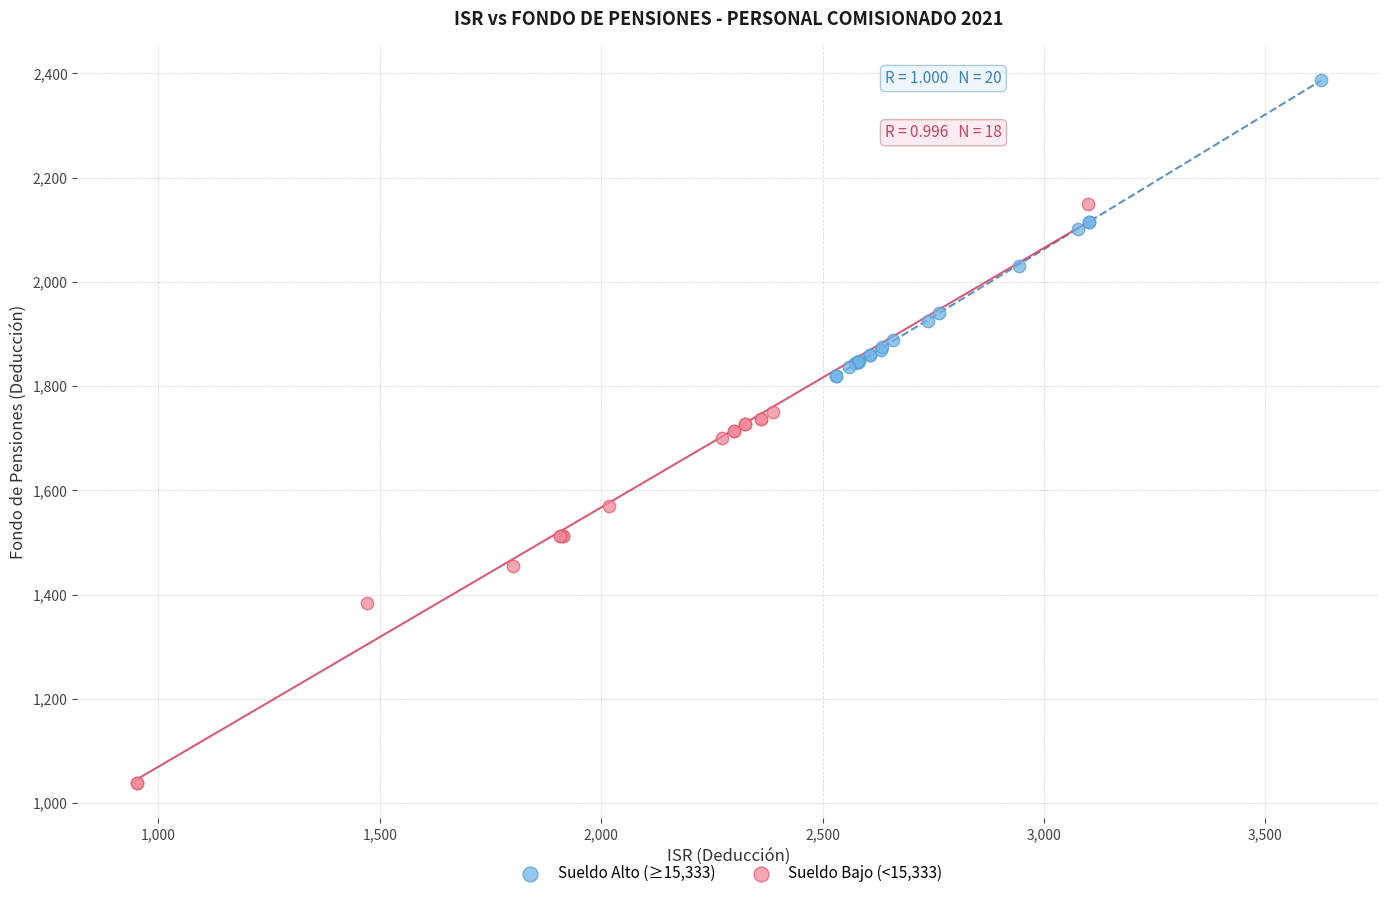

Which series has the widest spread of Y values?

Sueldo Bajo (<15,333)